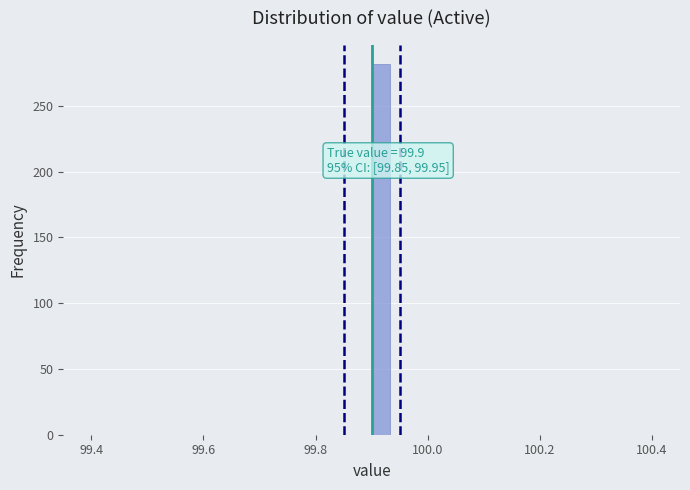

Read against the x-axis, roughly where is the centre of the tallest bar?

99.92